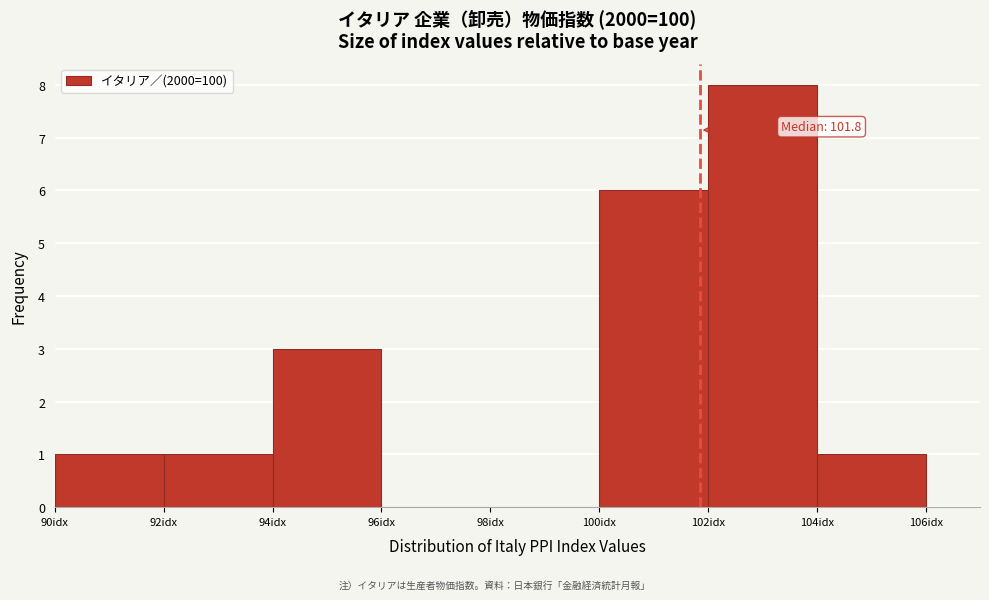

Over which range of the x-axis is the bar tallest?

102 to 104